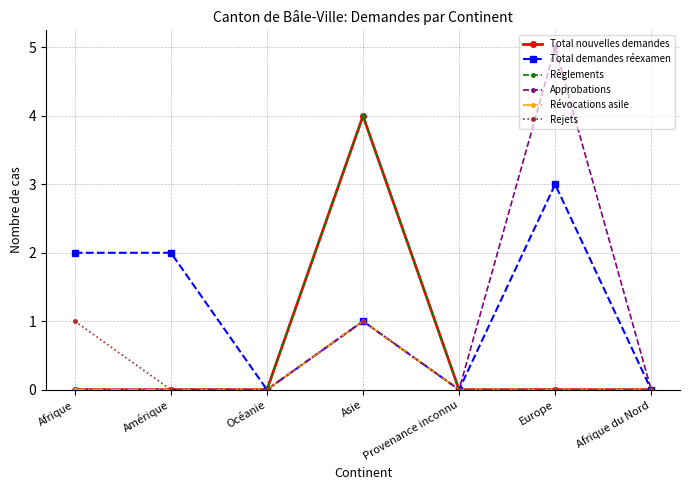

Does the chart have visible grid lines?

Yes